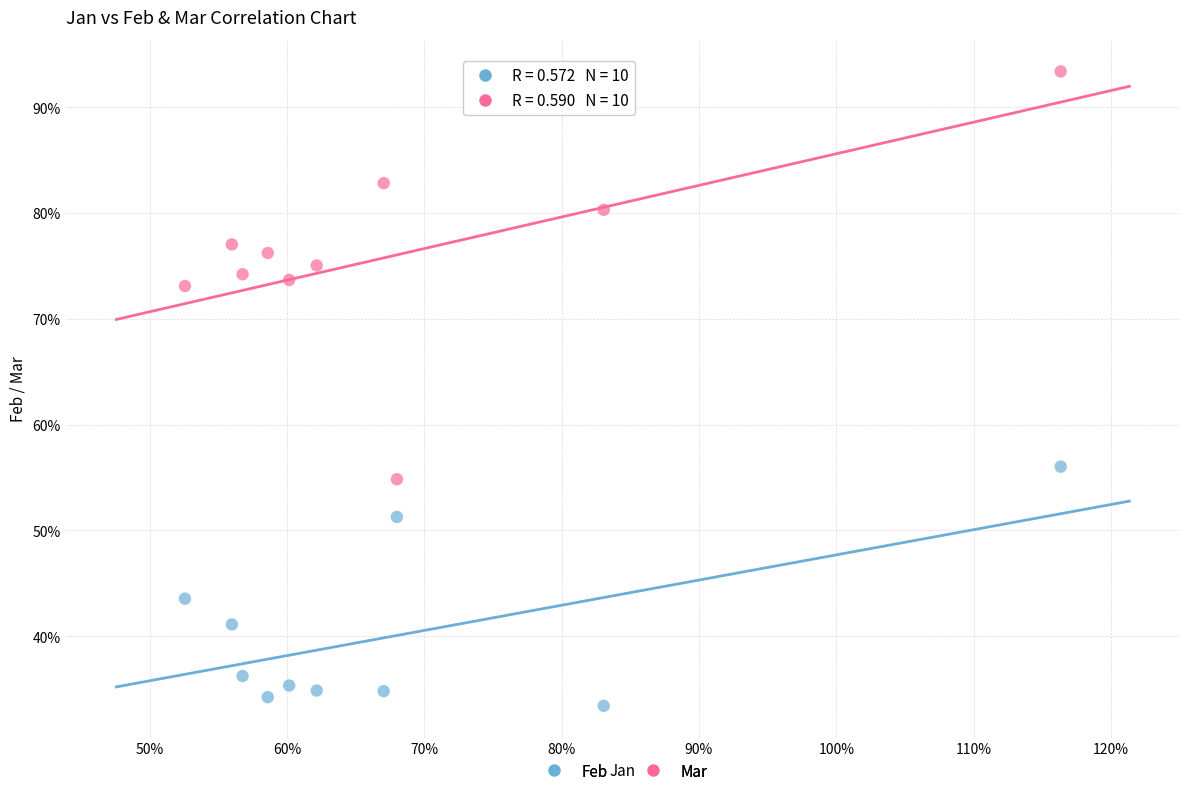

Which series reaches the maximum Y coordinate?

Mar